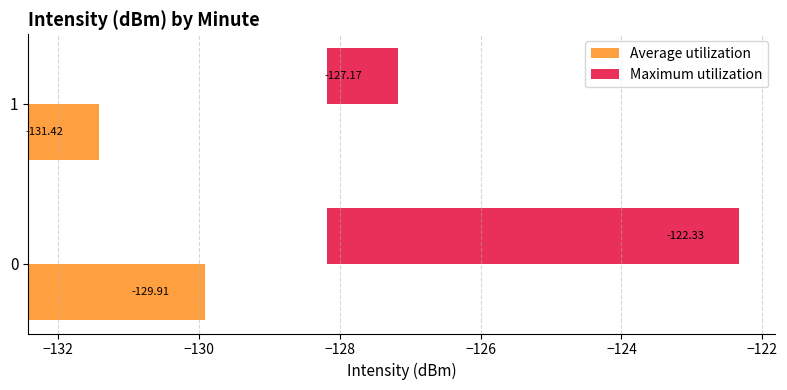

Does the chart contain stacked bars?

No